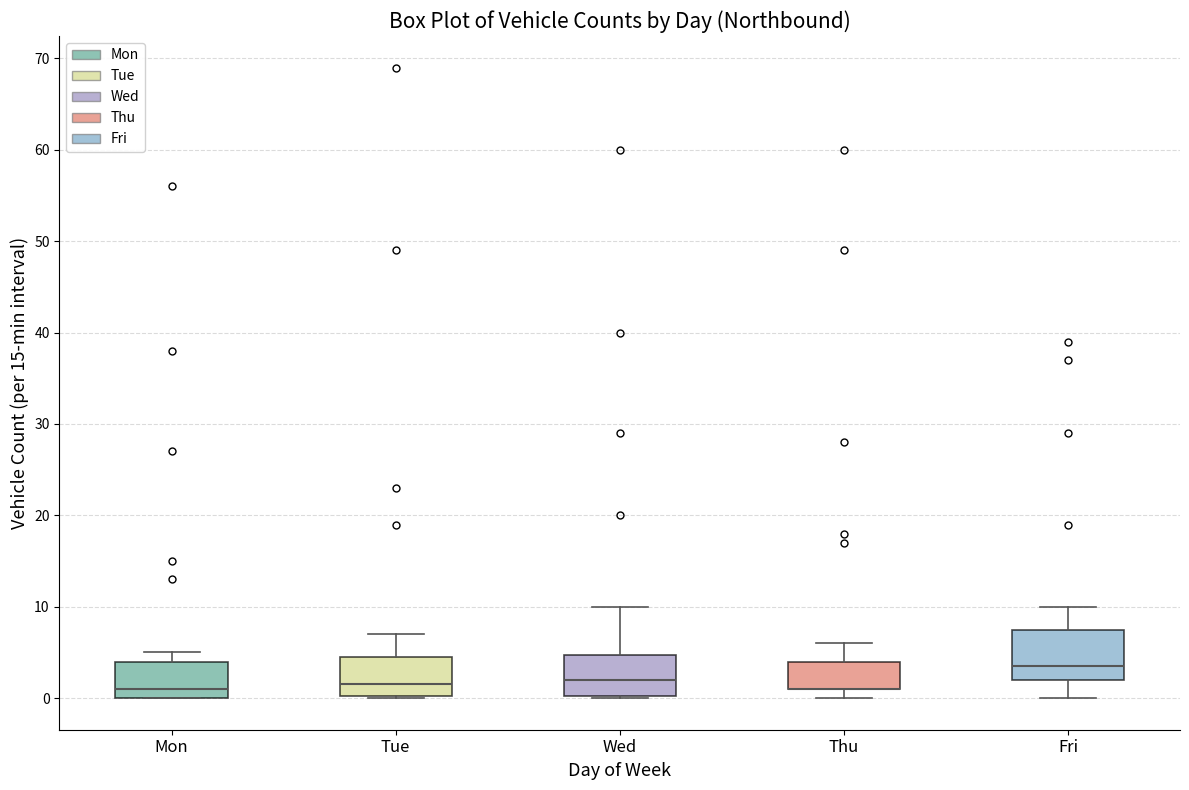

Where is the lower edge of the box for Fri on the y-axis? The values are not printed on the chart, so give them approximately, as read against the axis.

2